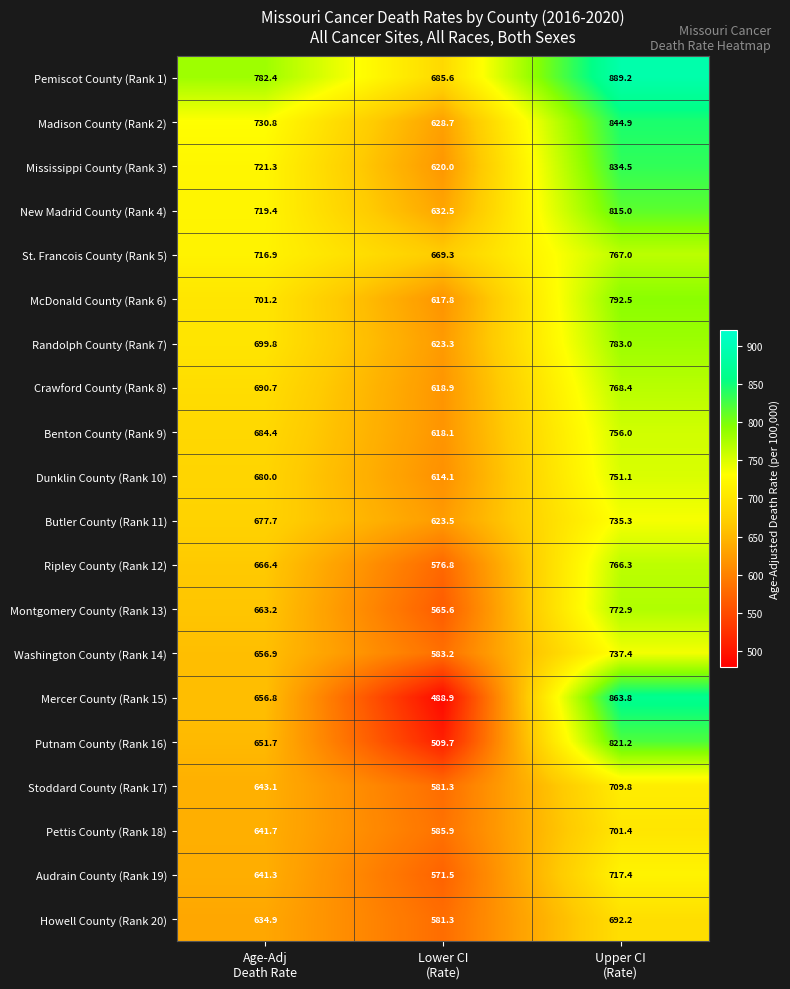

What is the difference between the maximum and minimum values in the Benton County (Rank 9) series?

137.9